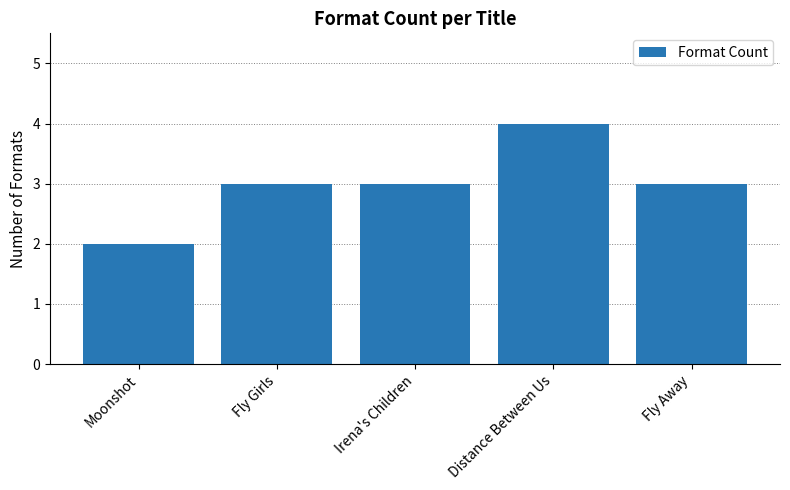

What value does the data have at Irena's Children?

3